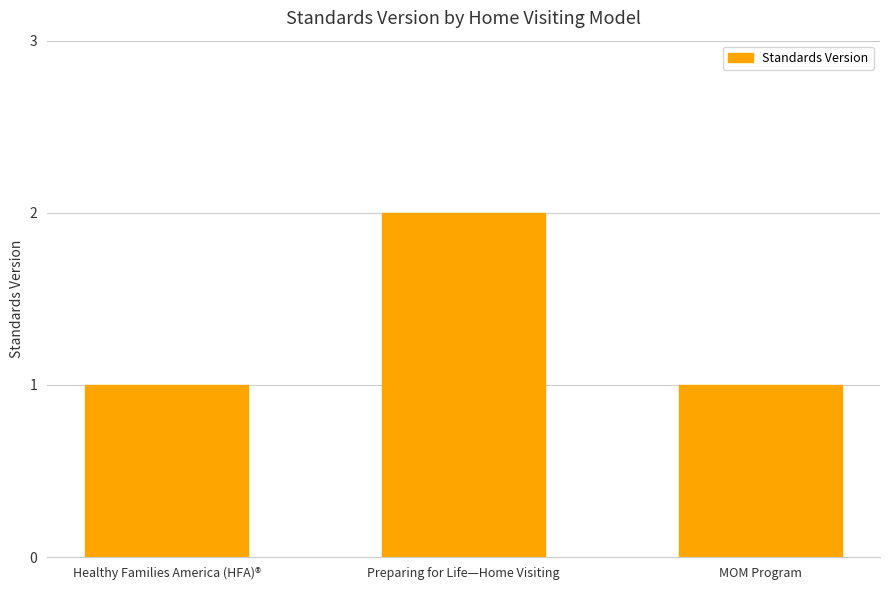

Reading left to right, what are all the values shown in this chart?

1	2	1